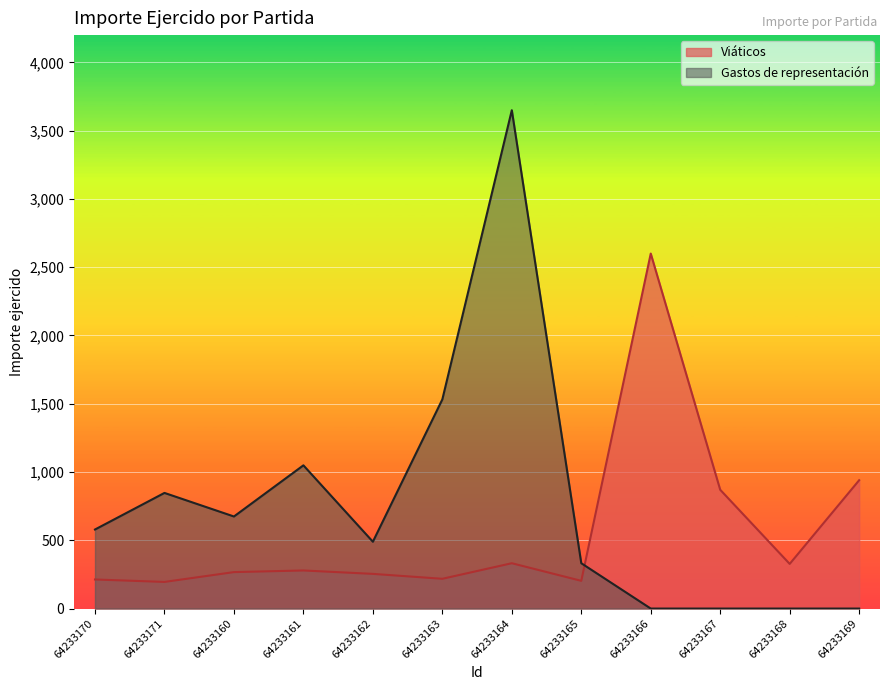

The Viáticos series shows 940.0 at 64233169. True or false?

True